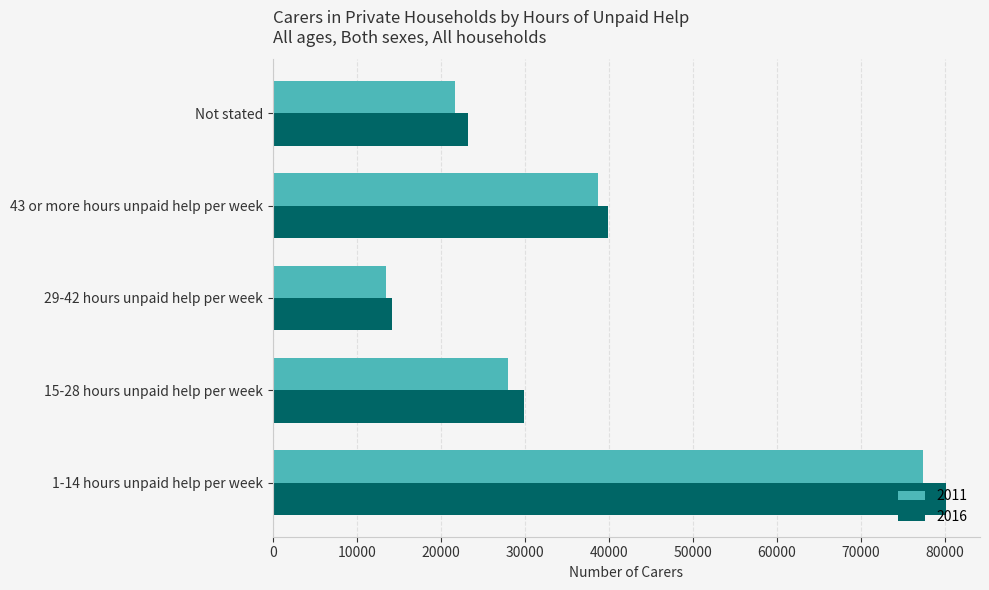

Rank the series by their maximum value, from lowest to highest.

2011, 2016